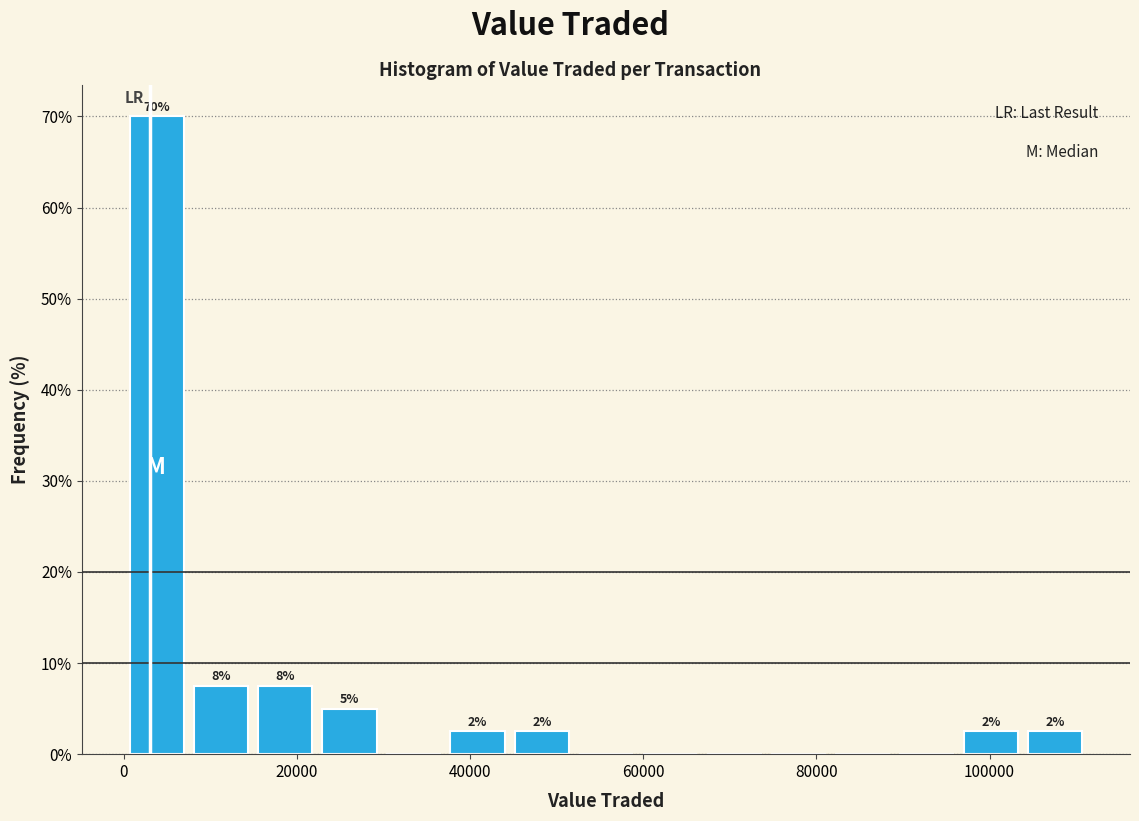

Around what value on the x-axis is the tallest bar? Give the approximate position of its centre, as read against the axis.

4000